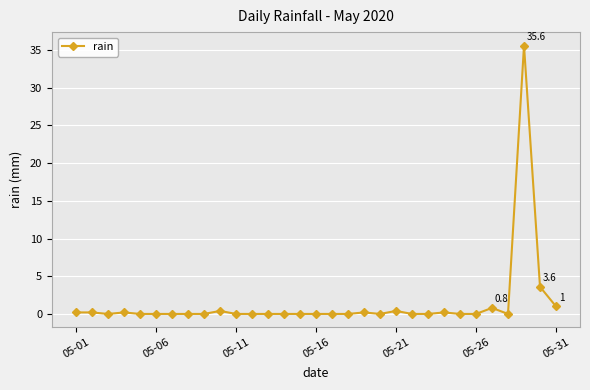

What is the average value?

1.4